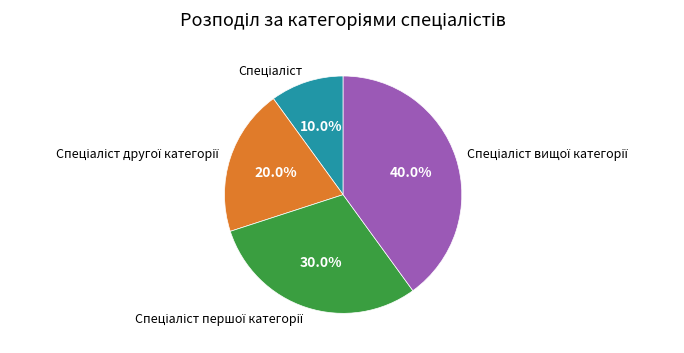

Is there any slice that represents more than half of the pie?

No